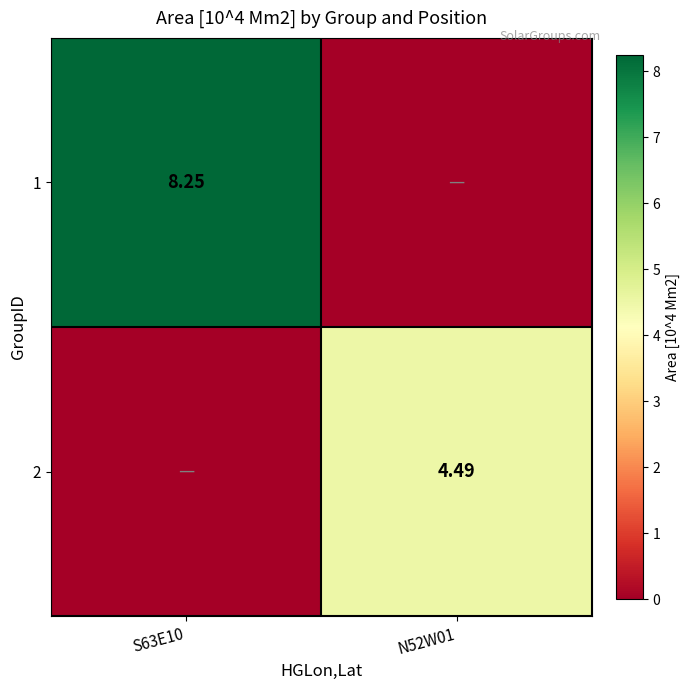

How many 2 values are between 0 and 4?

1